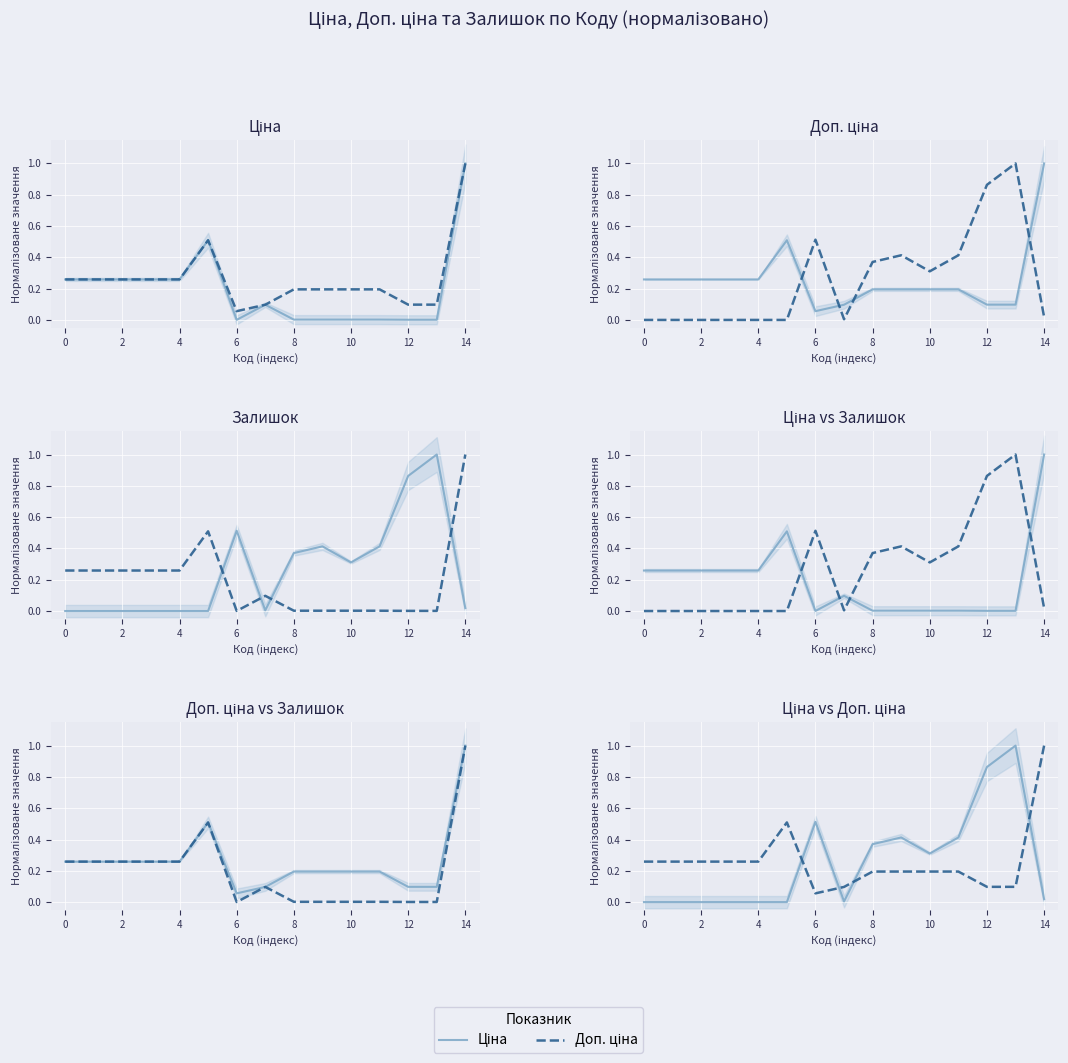

Which series changed the most between 0 and 11?

Залишок